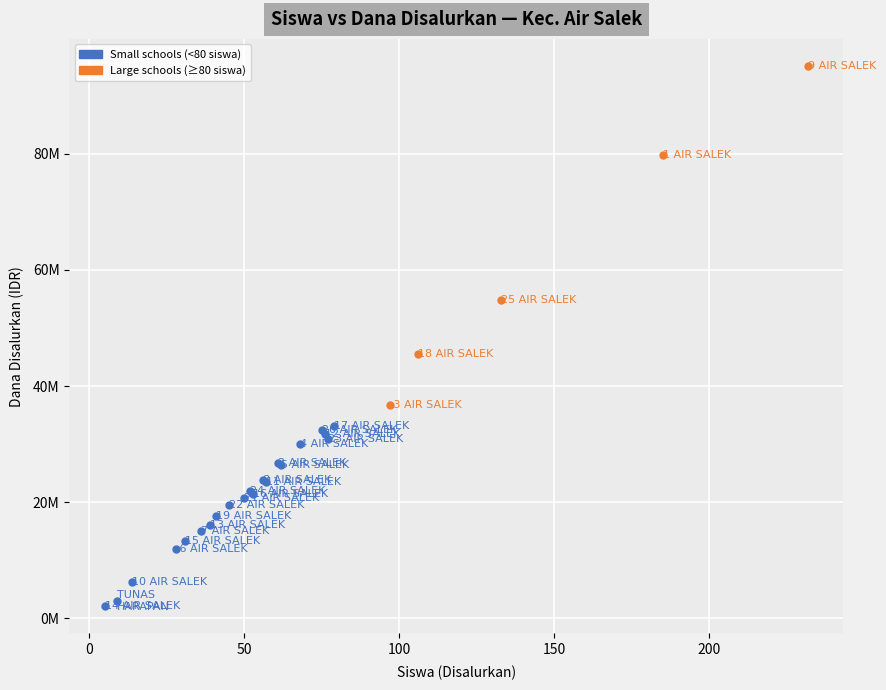

Which series reaches the maximum Y coordinate?

Large schools (≥80 siswa)